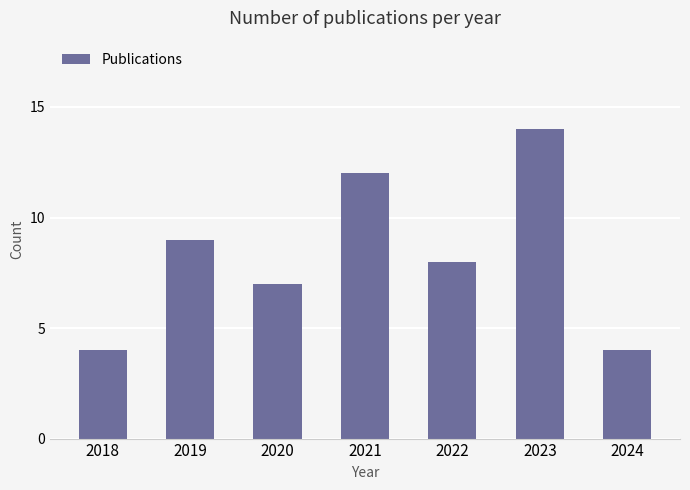

What is the change in value from 2018 to 2021?

+8